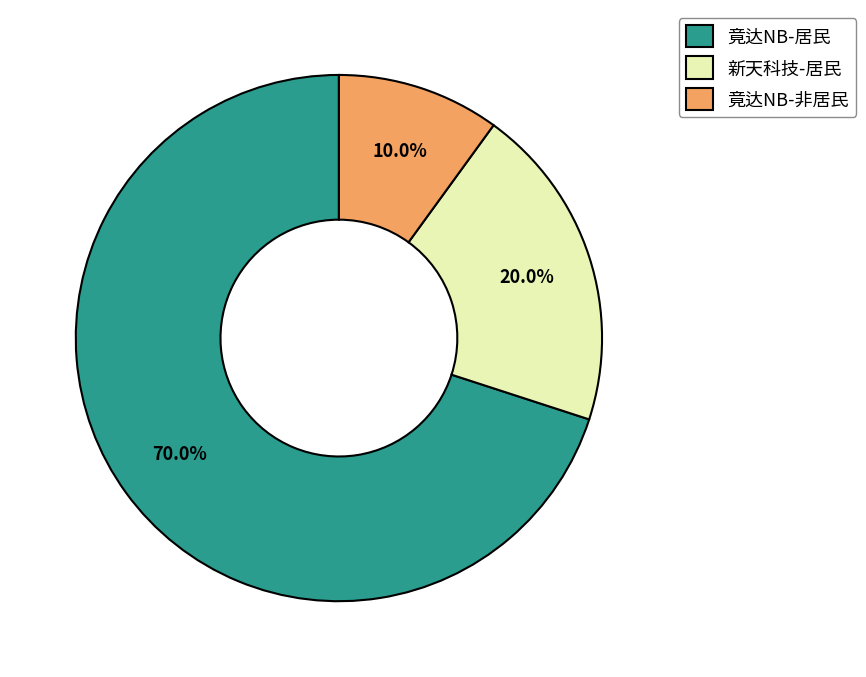

Which slice is the smallest?

竟达NB-非居民